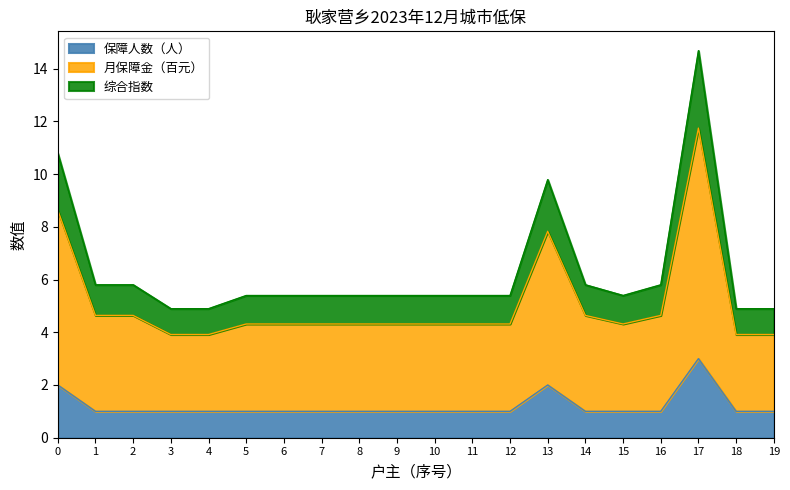

How many lines are shown in the chart?

3